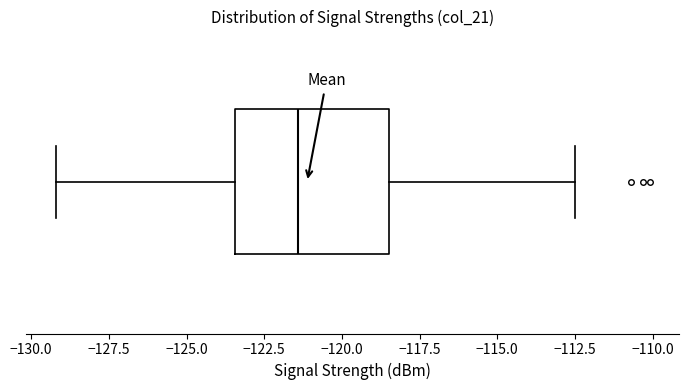

Where does the left whisker of the box end on the x-axis? The values are not printed on the chart, so give them approximately, as read against the axis.

-129.0